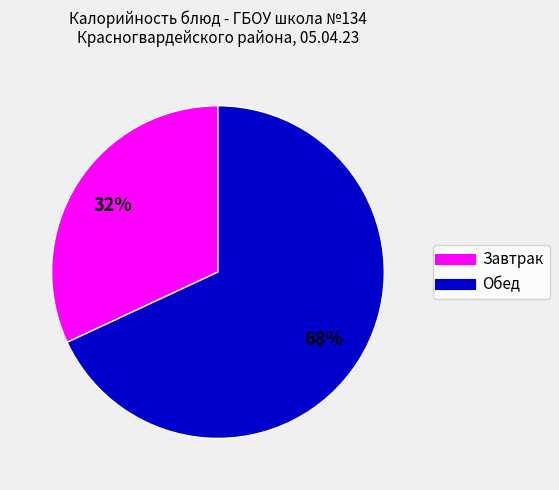

To the nearest percent, what is the difference between the largest and smallest slice percentages?

36%